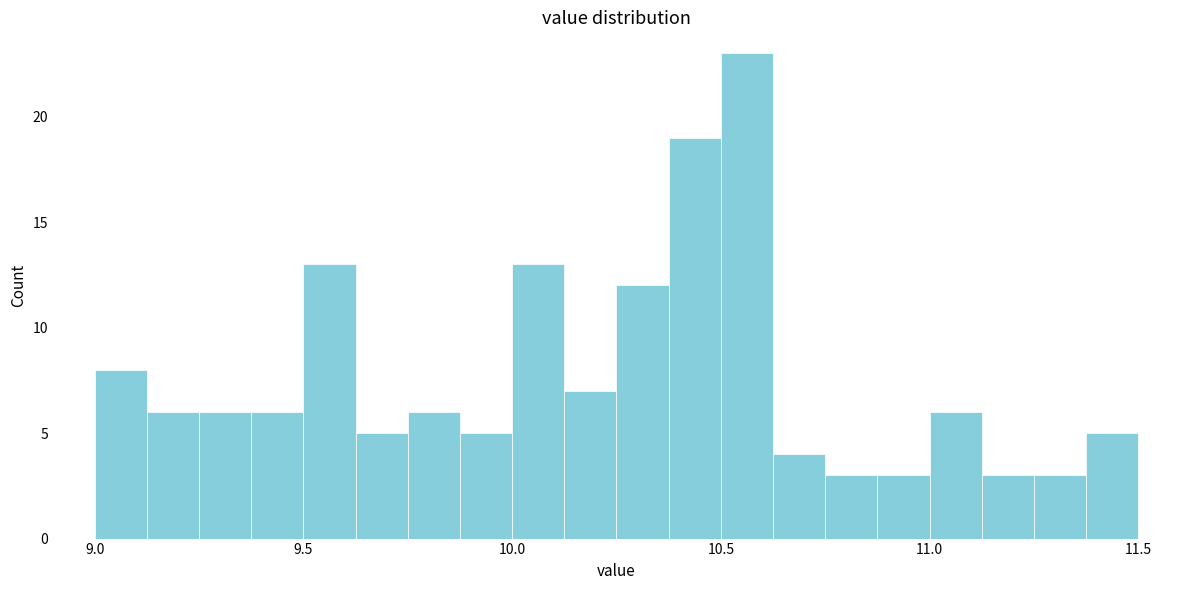

Read against the x-axis, roughly where is the centre of the tallest bar?

10.55